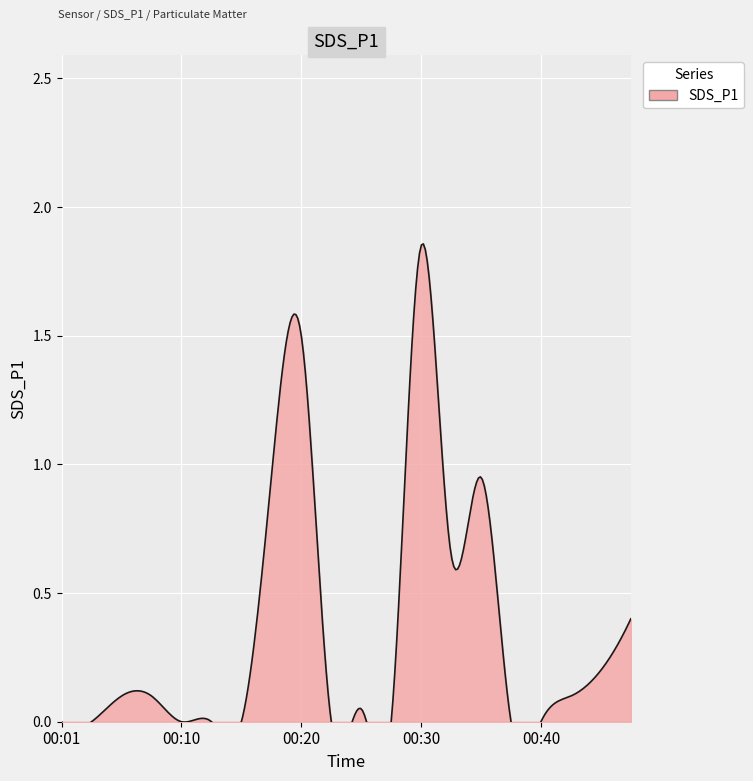

What is the sum of all values?

6.8